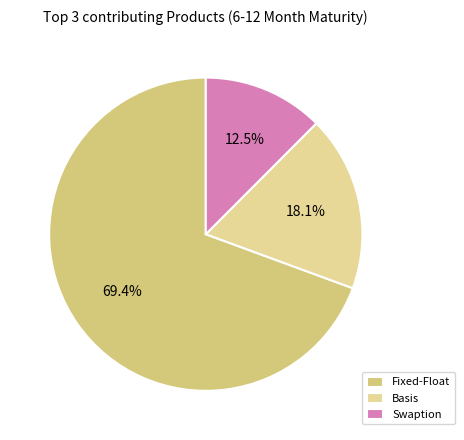

Which slice is the largest?

Fixed-Float